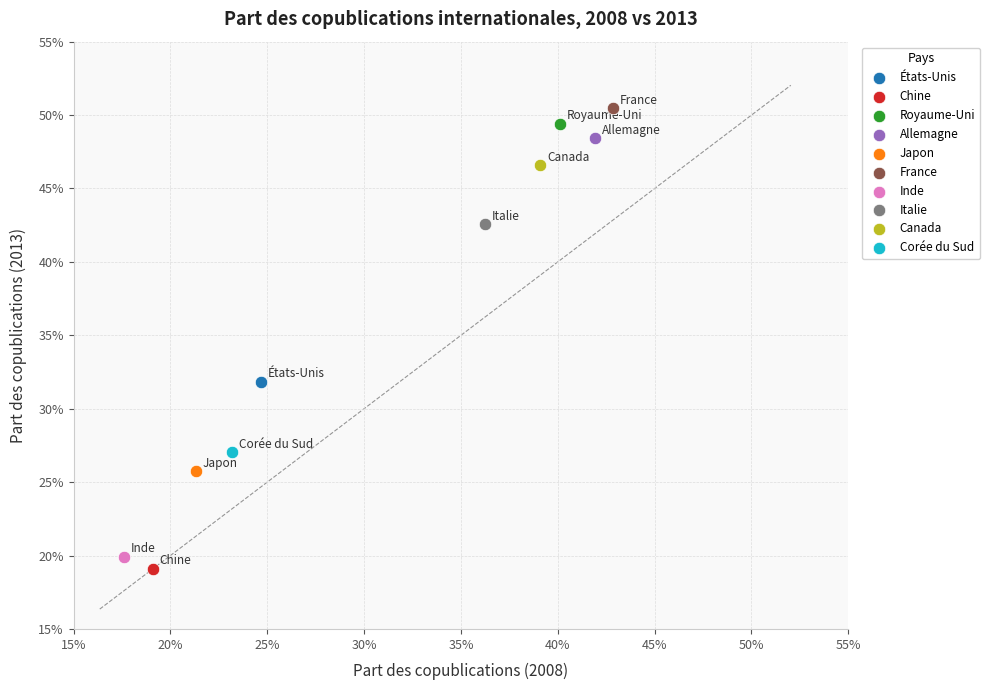

What are all the series names shown in the legend?

États-Unis, Chine, Royaume-Uni, Allemagne, Japon, France, Inde, Italie, Canada, Corée du Sud